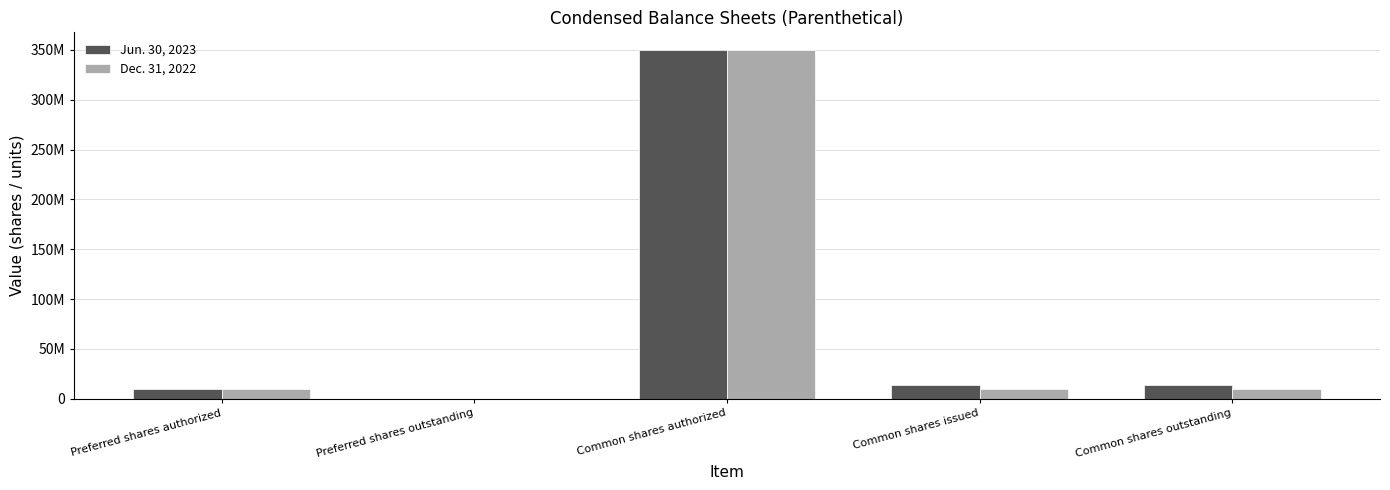

Reading left to right, transcribe all the data shown in this chart.

Jun. 30, 2023: 10000000	0	350000000	13941056	13941056
Dec. 31, 2022: 10000000	0	350000000	10178306	10178306